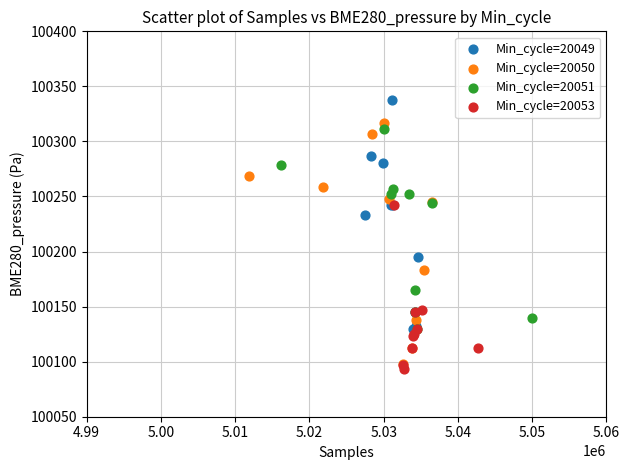

Which series reaches the maximum Y coordinate?

Min_cycle=20049